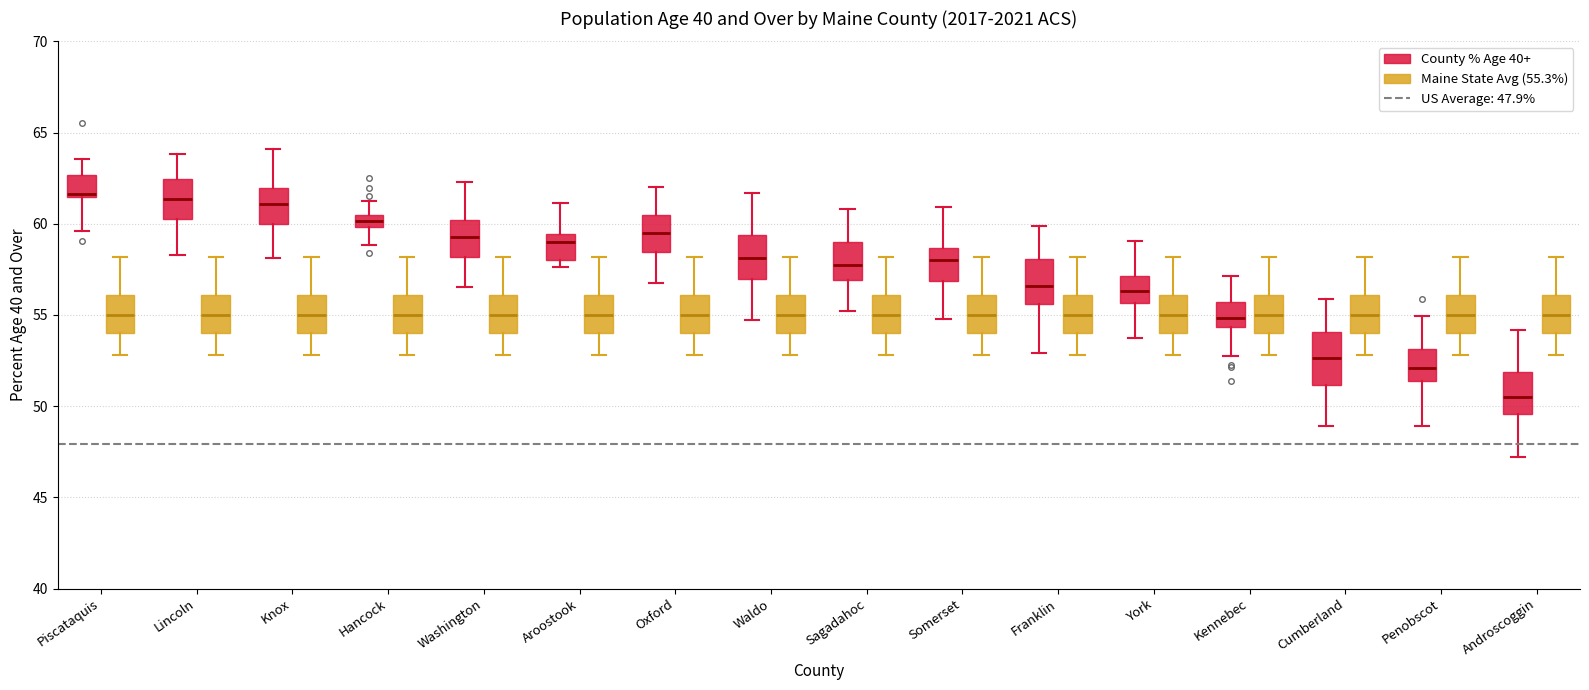

Where does the lower whisker of the box for Waldo (County % Age 40+) end on the y-axis? The values are not printed on the chart, so give them approximately, as read against the axis.

54.5